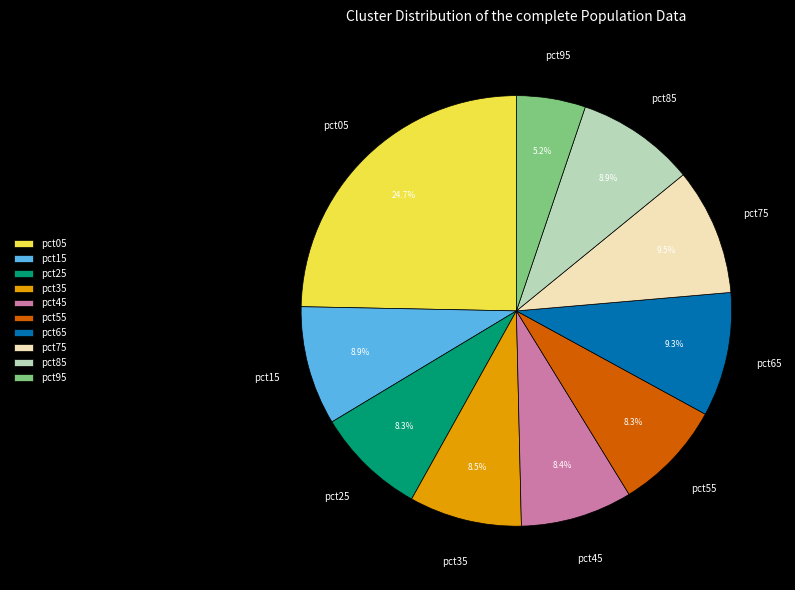

What is the ratio of the value at pct95 to the value at pct25?

0.6